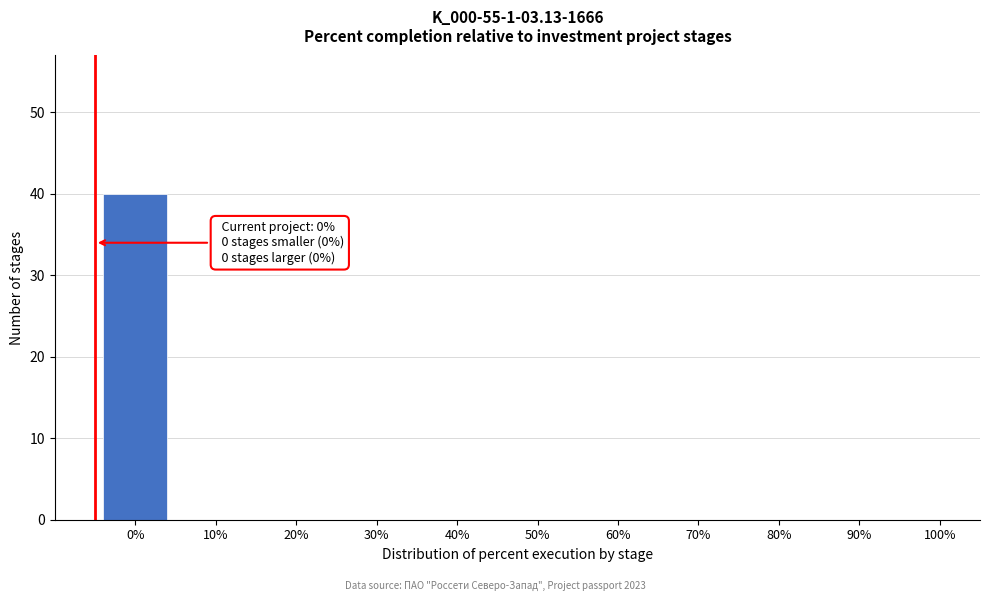

Reading left to right, transcribe all the data shown in this chart.

0%=40	10%=0	20%=0	30%=0	40%=0	50%=0	60%=0	70%=0	80%=0	90%=0	100%=0